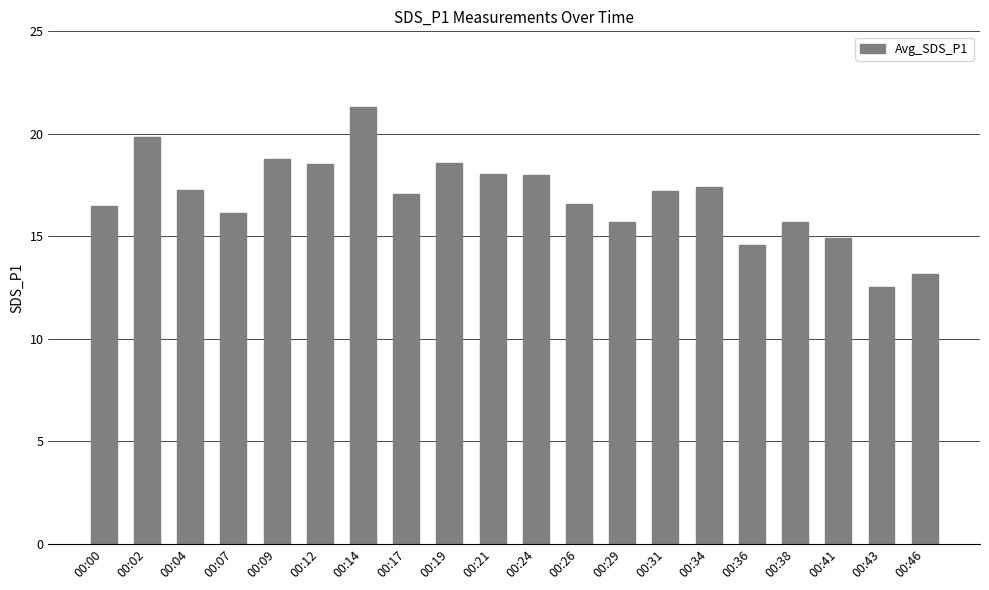

What is the value of the 19th bar from the left?

12.5